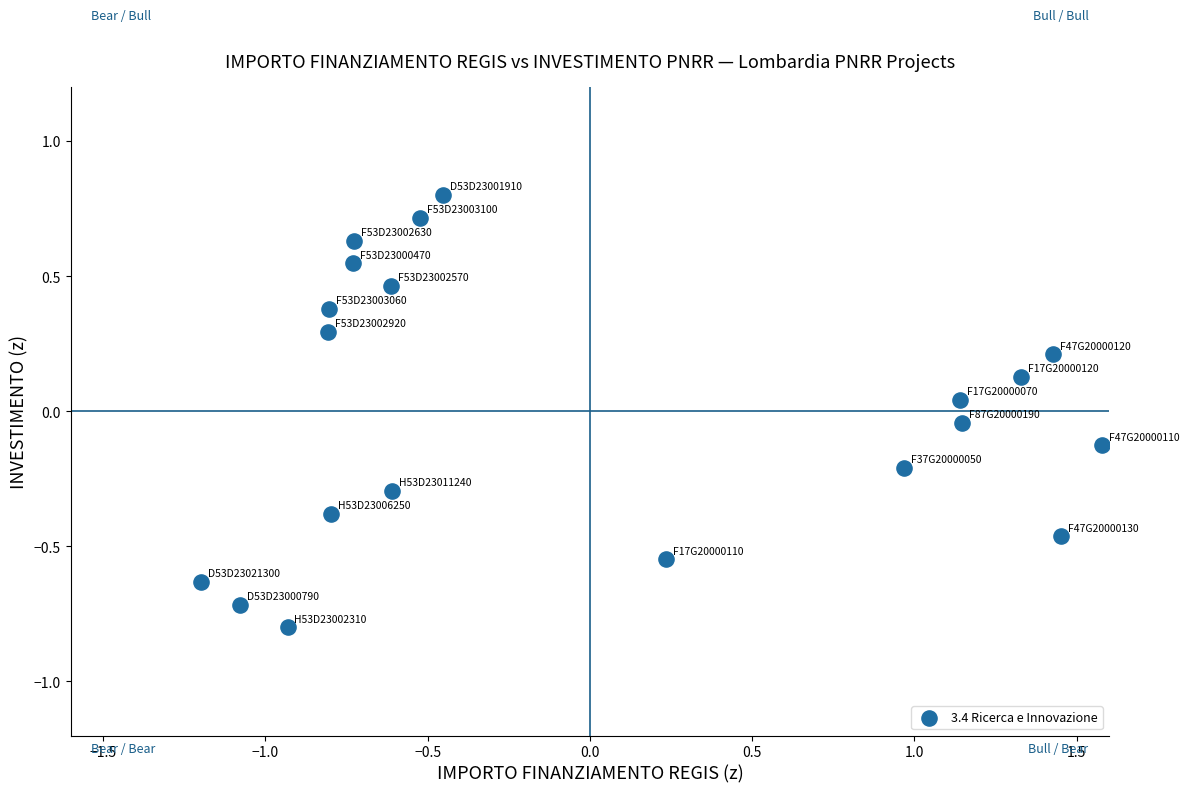

What is the range of Y values (max minus min)?

1.6